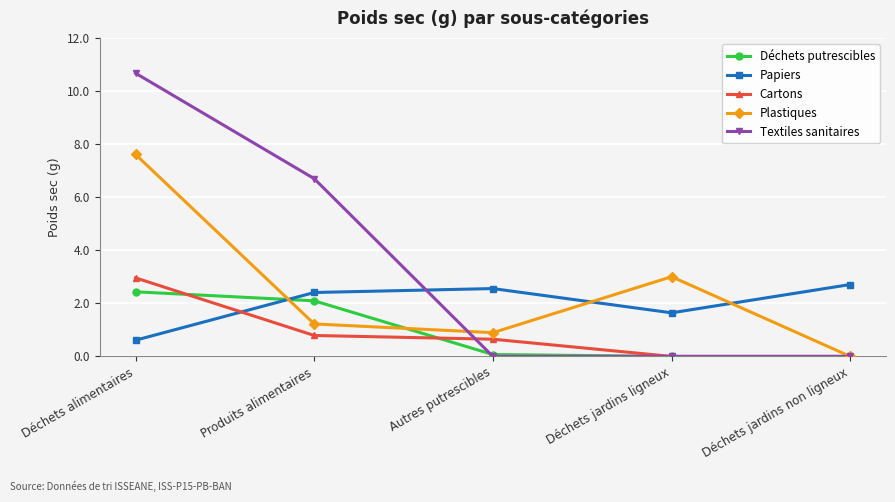

Read the Papiers value at Déchets jardins non ligneux.

2.7